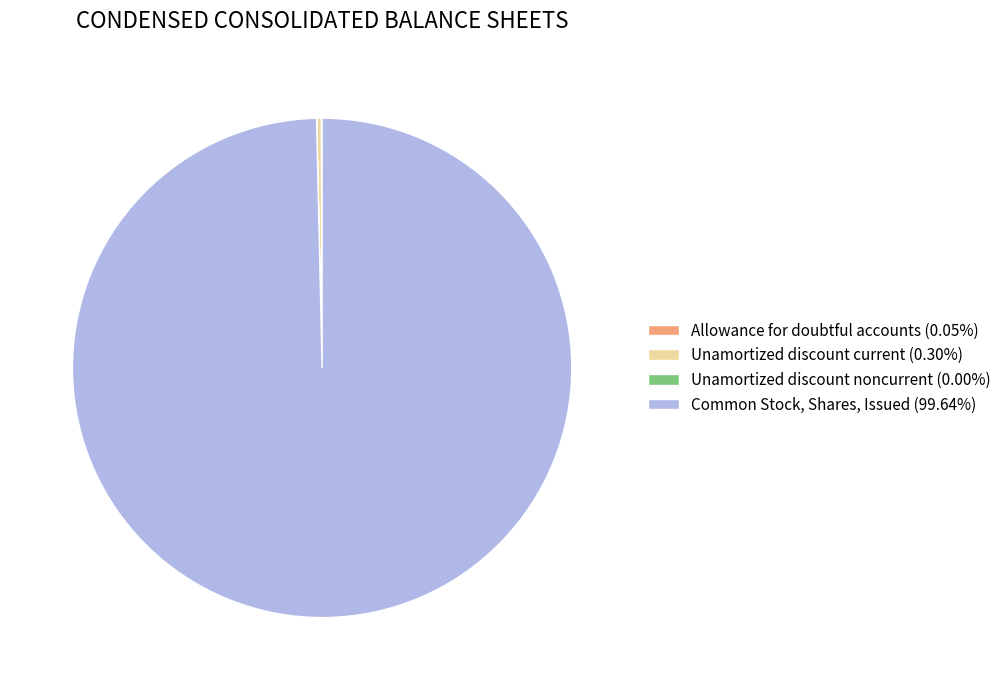

Is there a majority slice in this chart?

Yes